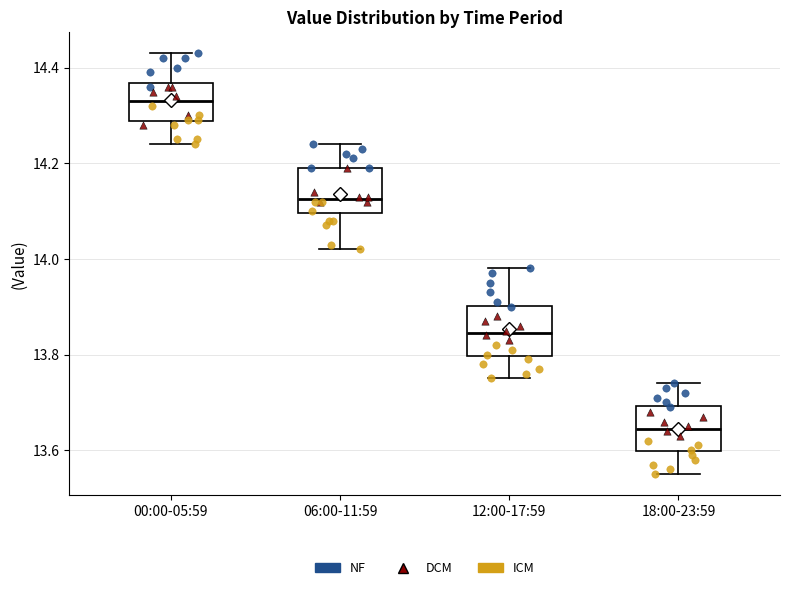

Reading left to right, transcribe this box plot: for each box, give where its median line is, the range the box spans, and where its two whiskers end, as read against the y-axis. The values are not printed on the chart, so give them approximately, as read against the axis.

00:00-05:59: median 14.34, box 14.28 to 14.36, whiskers 14.24 to 14.44
06:00-11:59: median 14.12, box 14.10 to 14.20, whiskers 14.02 to 14.24
12:00-17:59: median 13.84, box 13.80 to 13.90, whiskers 13.76 to 13.98
18:00-23:59: median 13.64, box 13.60 to 13.70, whiskers 13.56 to 13.74